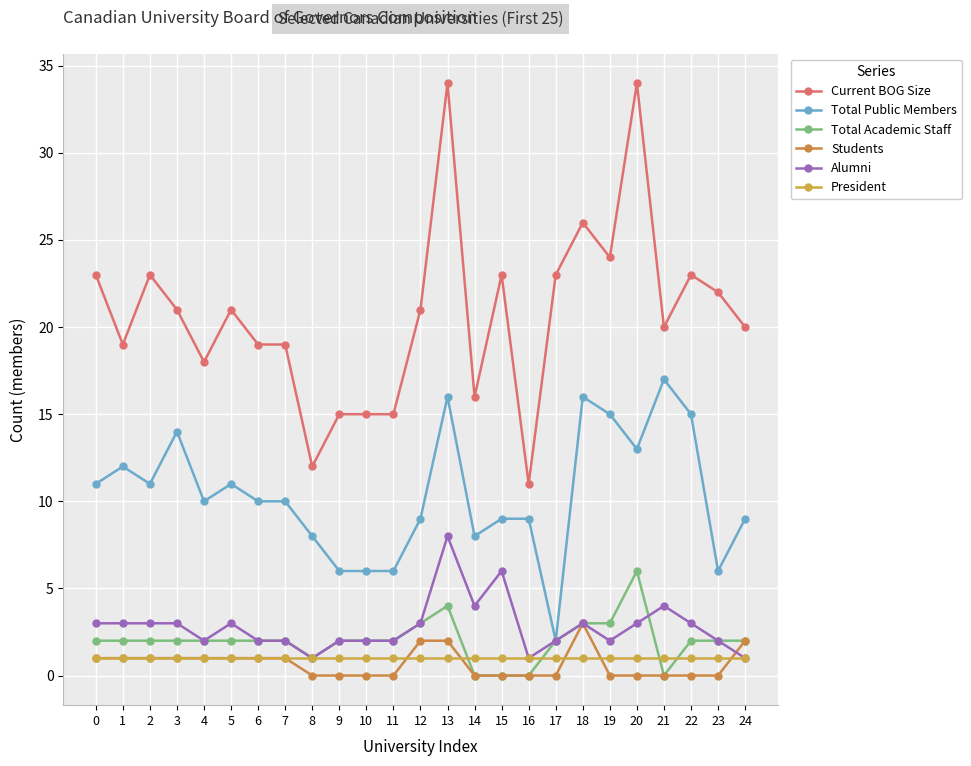

Rank the series by their maximum value, from highest to lowest.

Current BOG Size, Total Public Members, Alumni, Total Academic Staff, Students, President